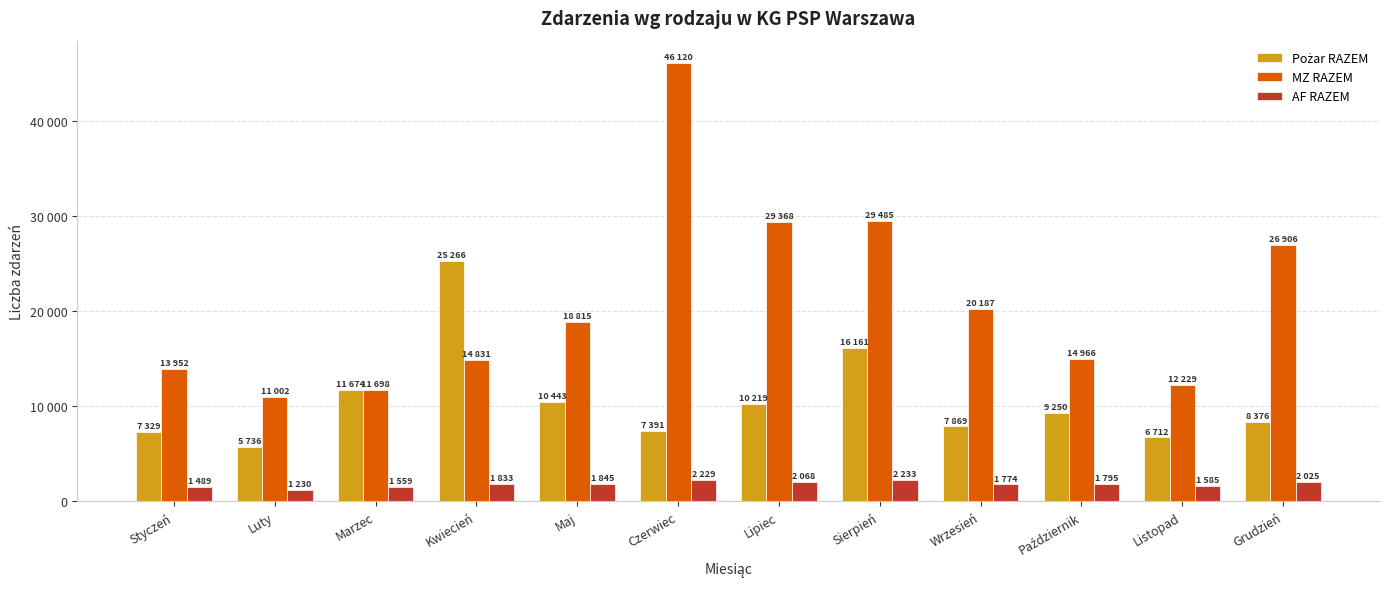

Which label corresponds to the smallest value in the chart?

Luty